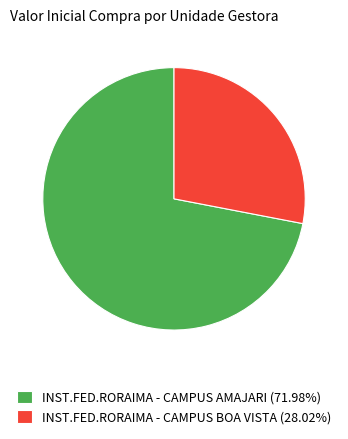

Does any single category account for the majority?

Yes